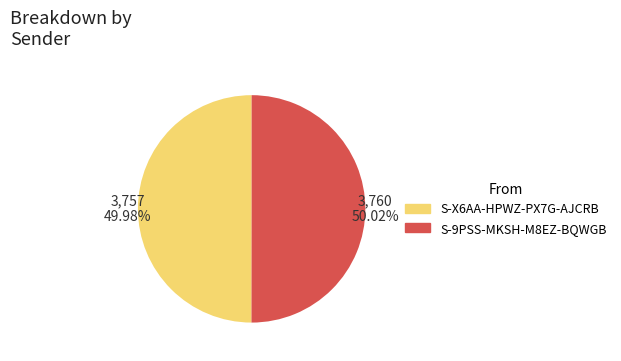

What portion of the pie excludes S-X6AA-HPWZ-PX7G-AJCRB?

50.0%